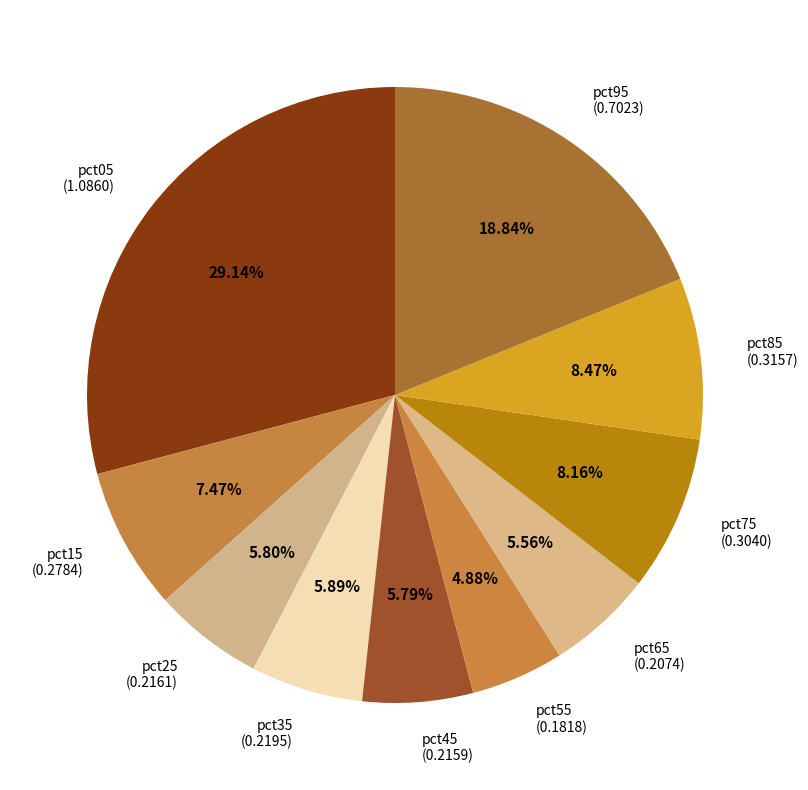

Is there any slice that represents more than half of the pie?

No